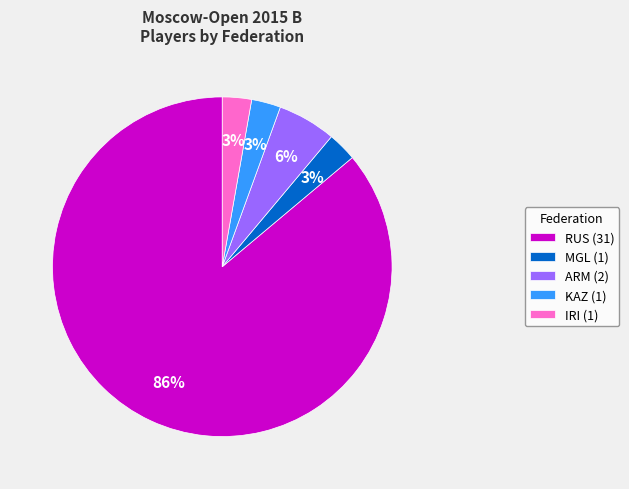

How many segments does this pie chart have?

5